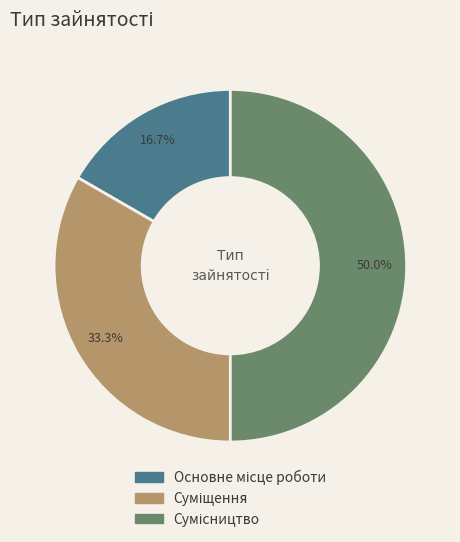

The Основне місце роботи slice represents 17% of the pie. True or false?

True